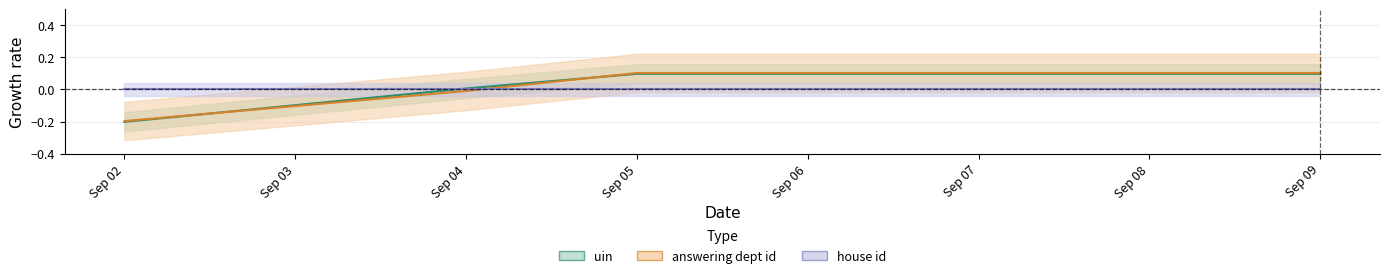

Is it true that answering dept id equals -0.1 at Sep 02?

False